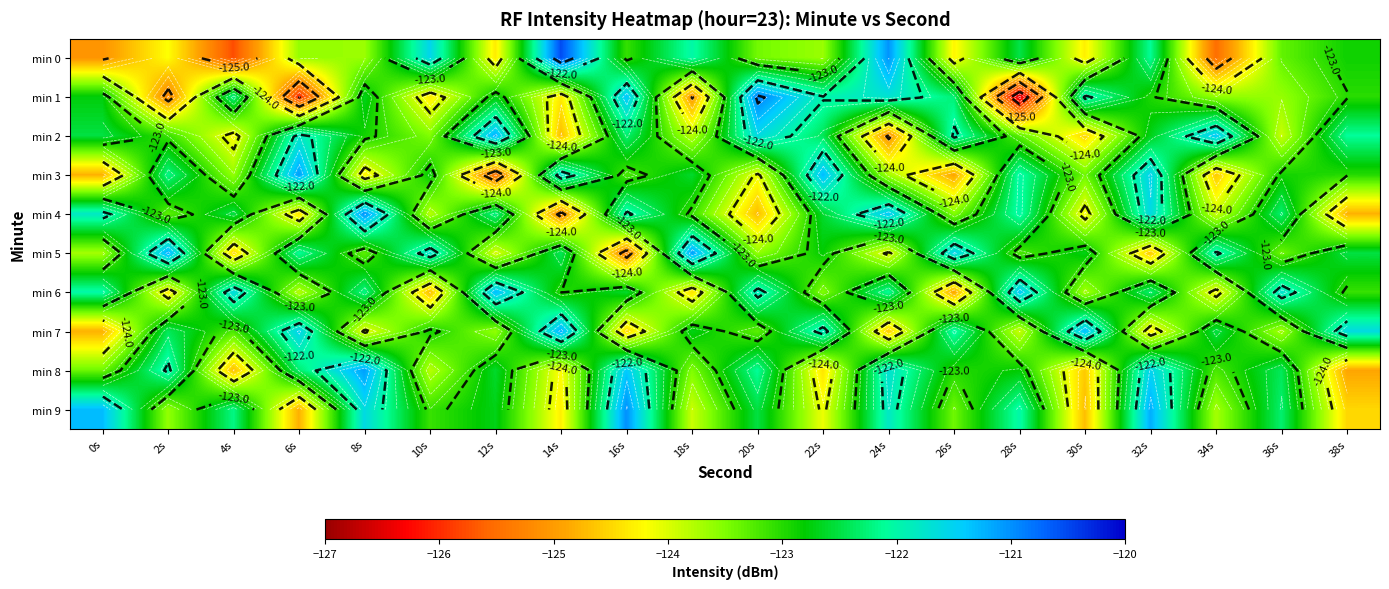

What is the greatest value displayed?

-120.5